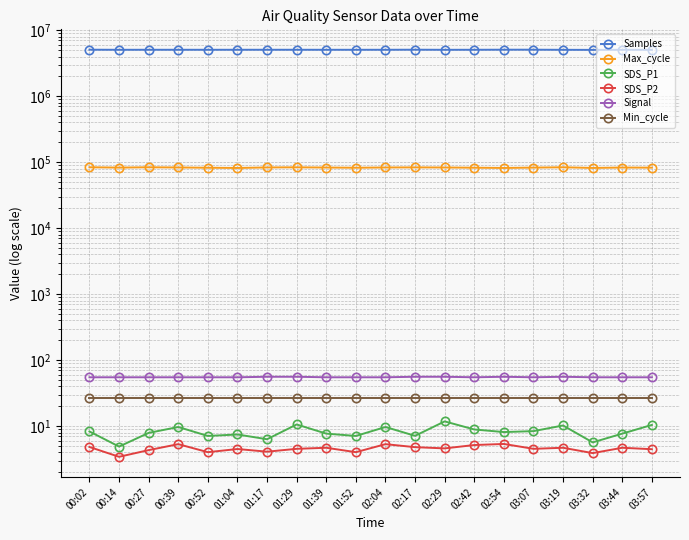

How many series are shown in this chart?

6